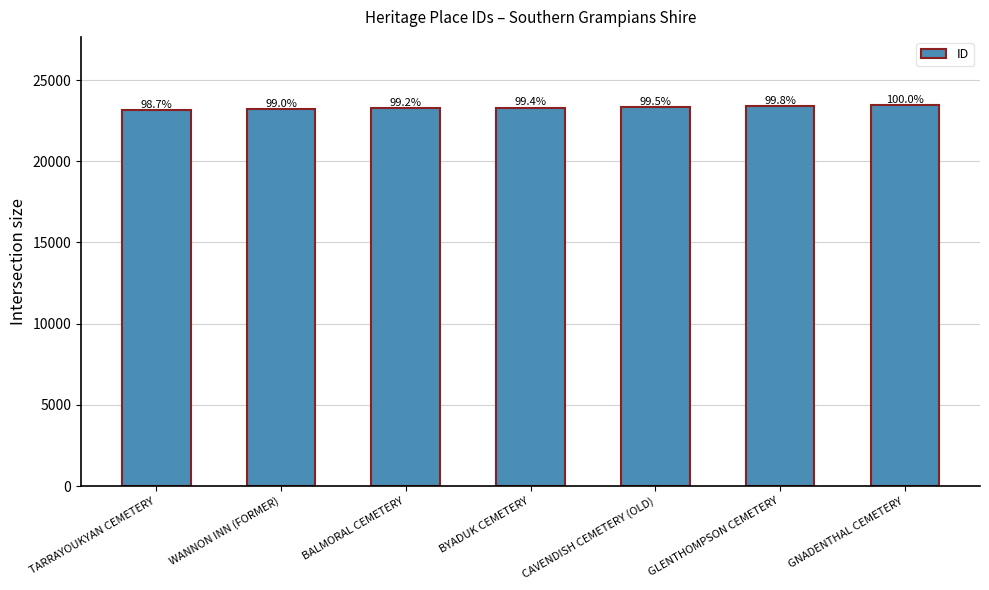

At which category does the chart reach its minimum across all series?

TARRAYOUKYAN CEMETERY